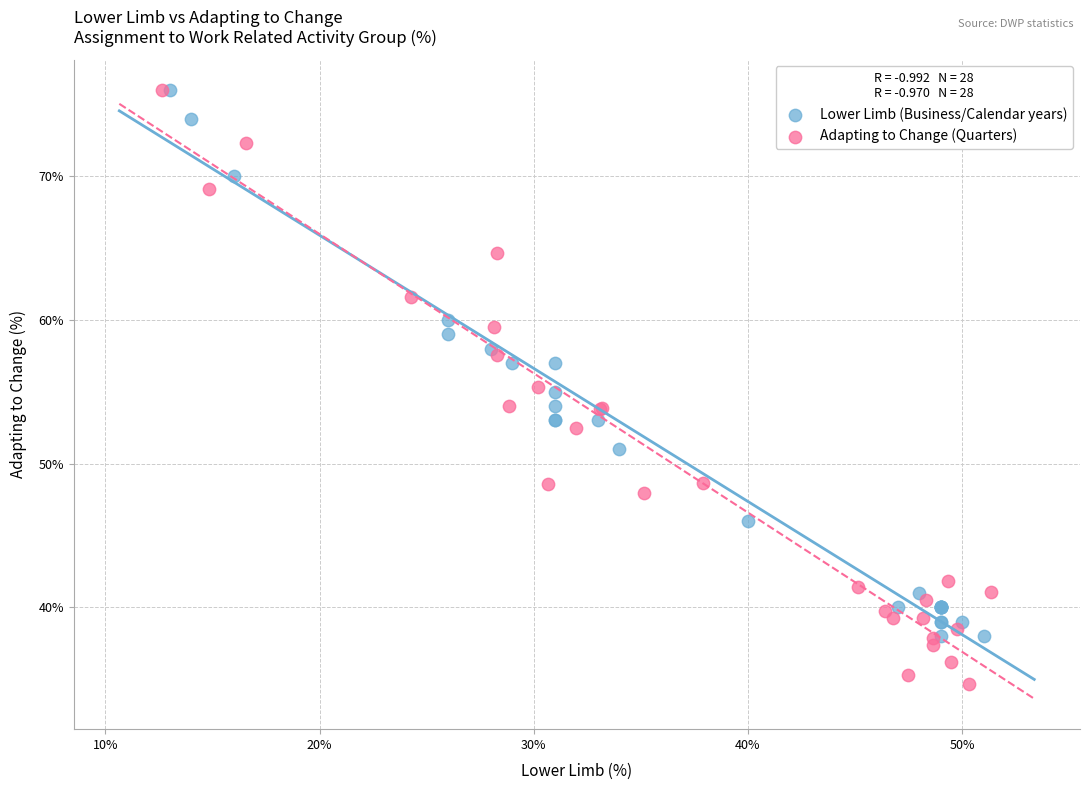

Which series contains the lowest Y value?

Adapting to Change (Quarters)